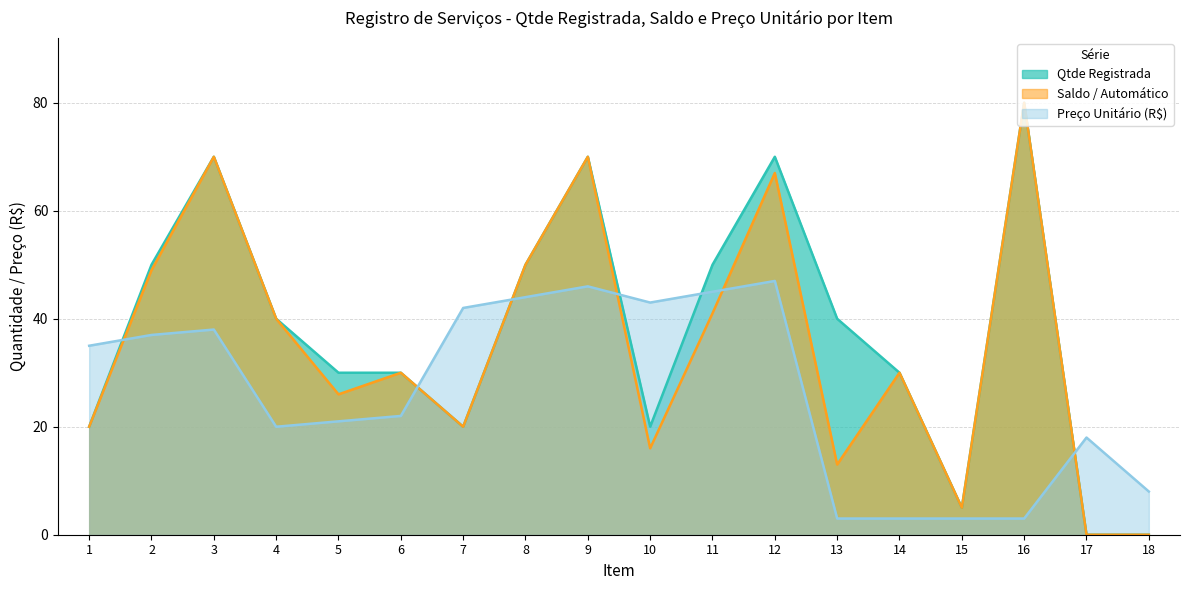

What is the spread (max minus min) of values at 5?

9